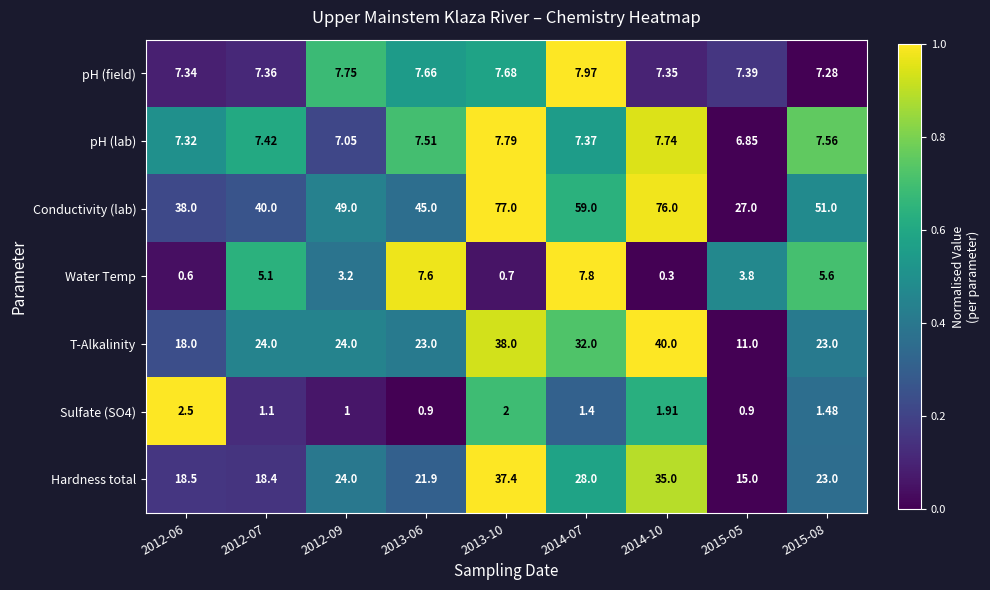

Which series has the largest total across all categories?

Conductivity (lab)